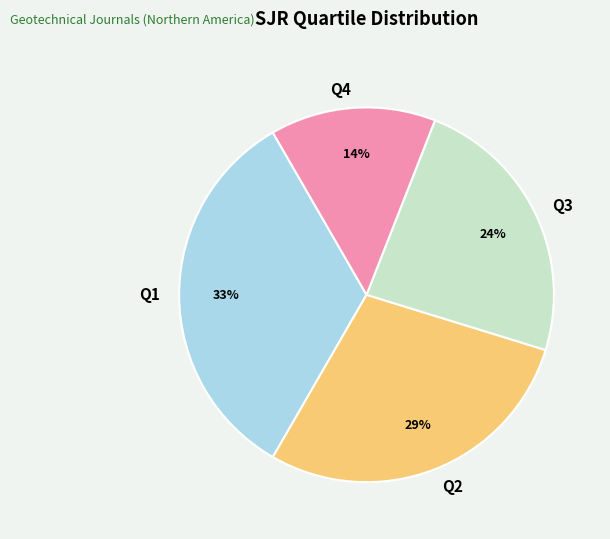

What is the ratio of the value at Q2 to the value at Q1?

0.9